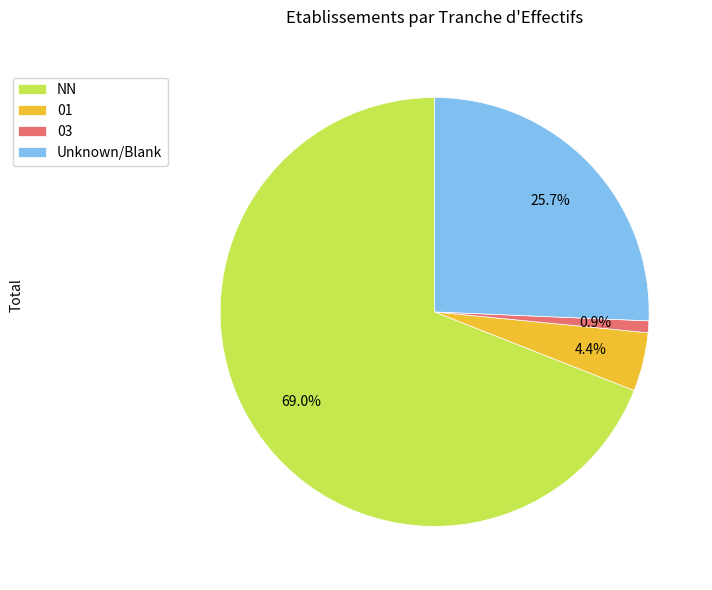

What portion of the pie excludes Unknown/Blank?

74.3%